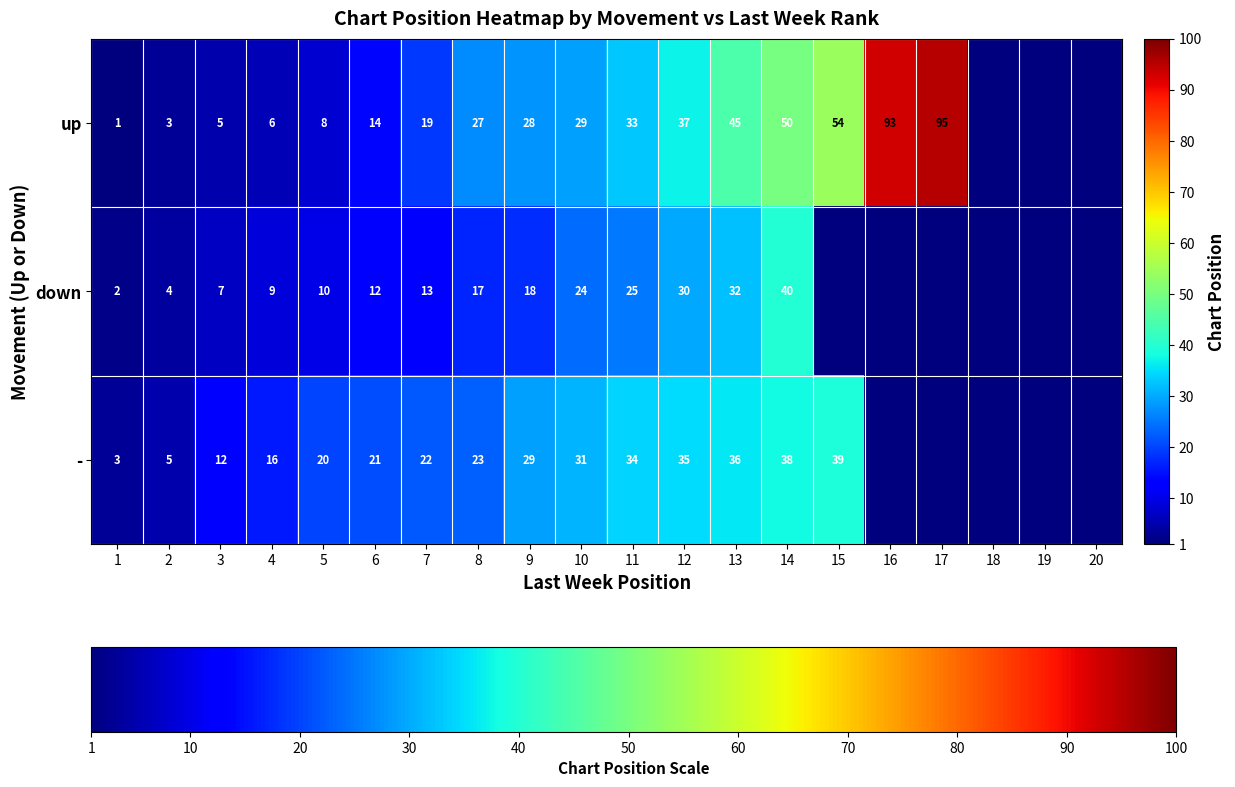

The down series shows 18.3 at 6. True or false?

False